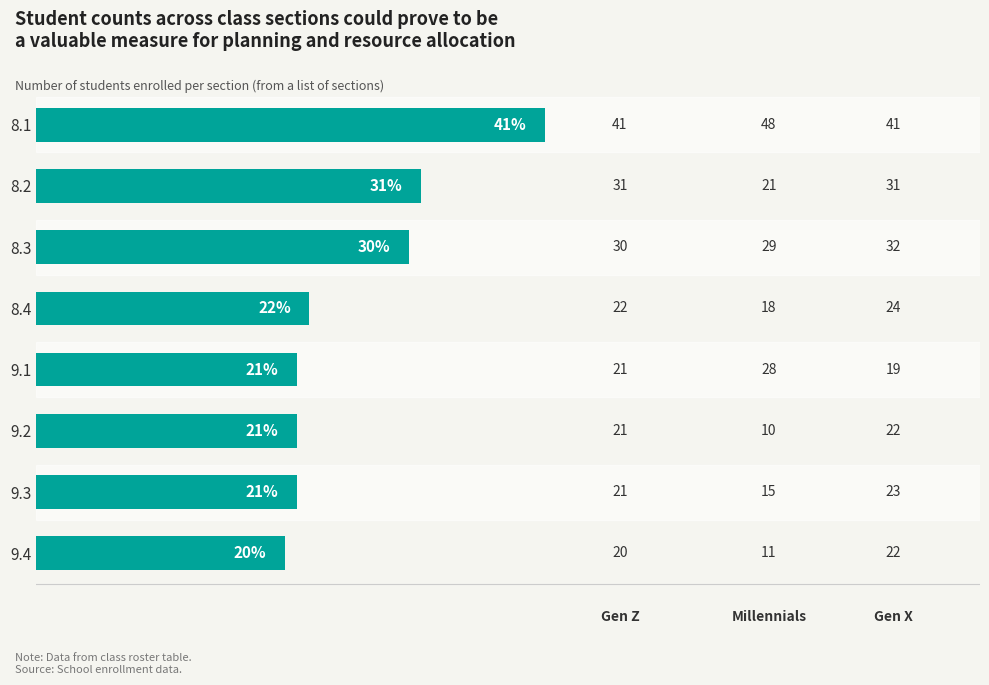

Which category has the lowest value across all series?

9.4